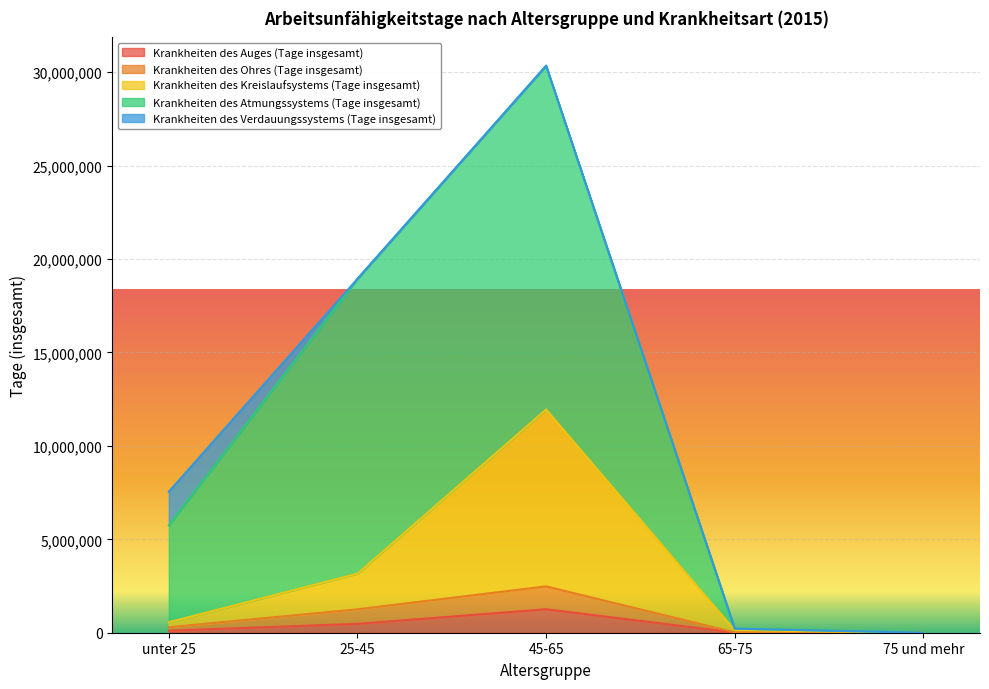

Which category has the highest value in the Krankheiten des Auges (Tage insgesamt) series?

45-65